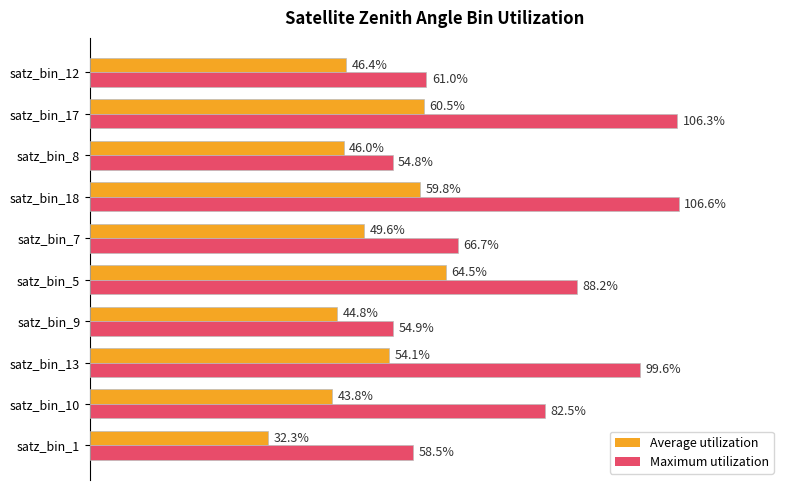

What are all the series names shown in the legend?

Average utilization, Maximum utilization